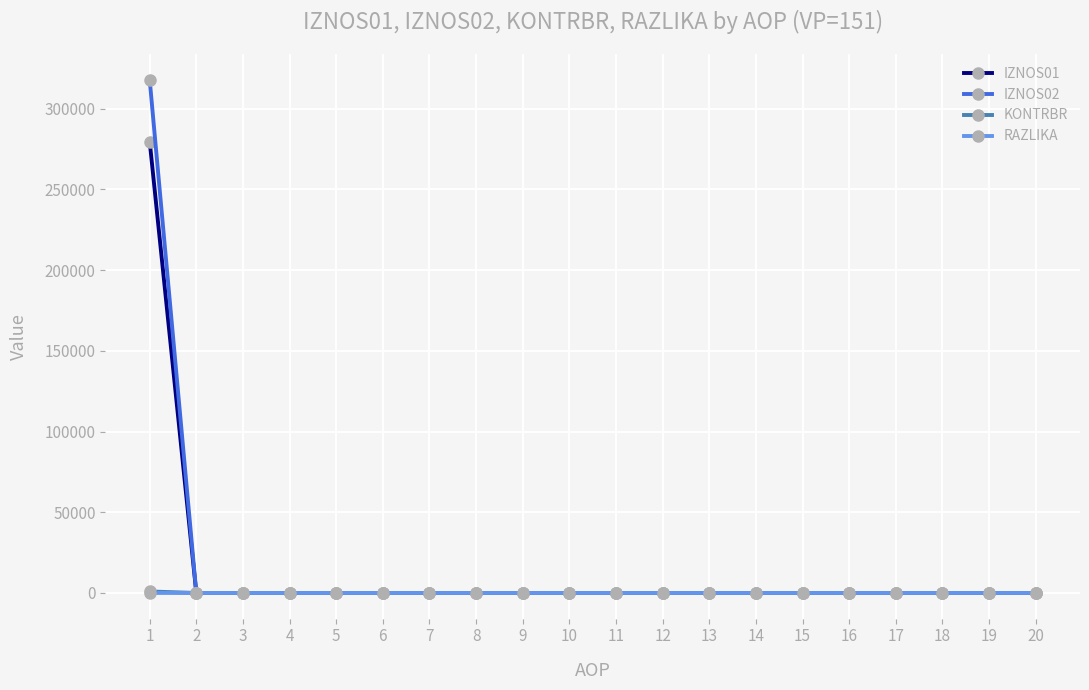

Which series has the largest range (max minus min)?

IZNOS02